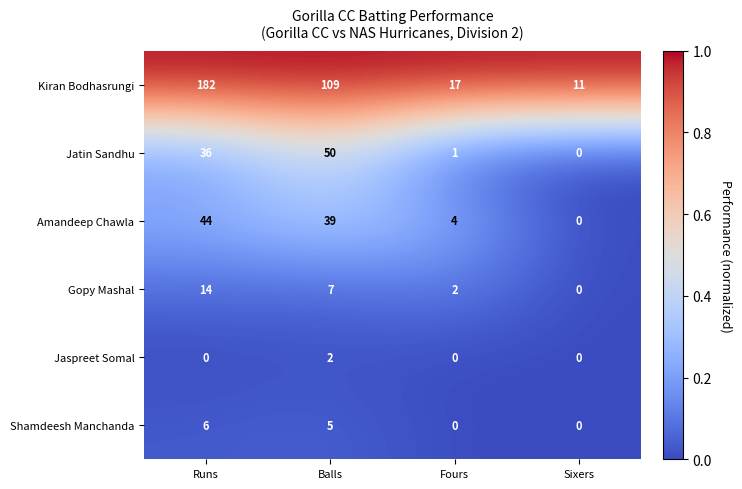

Reading right to left, transcribe all the data shown in this chart.

Kiran Bodhasrungi: Sixers=11	Fours=17	Balls=109	Runs=182
Jatin Sandhu: Sixers=0	Fours=1	Balls=50	Runs=36
Amandeep Chawla: Sixers=0	Fours=4	Balls=39	Runs=44
Gopy Mashal: Sixers=0	Fours=2	Balls=7	Runs=14
Jaspreet Somal: Sixers=0	Fours=0	Balls=2	Runs=0
Shamdeesh Manchanda: Sixers=0	Fours=0	Balls=5	Runs=6